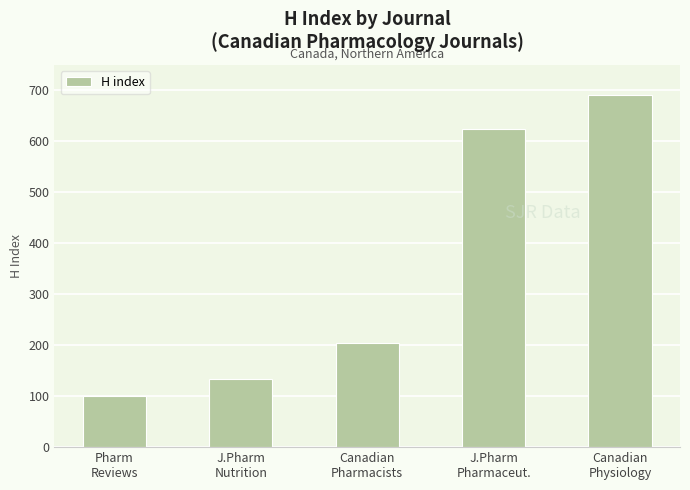

Which has a higher value, Canadian
Physiology or J.Pharm
Nutrition?

Canadian
Physiology